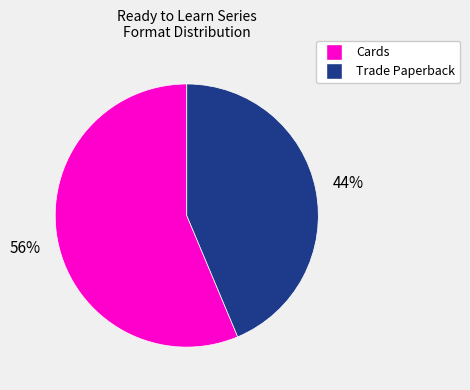

To the nearest percent, what is the average slice percentage?

50%